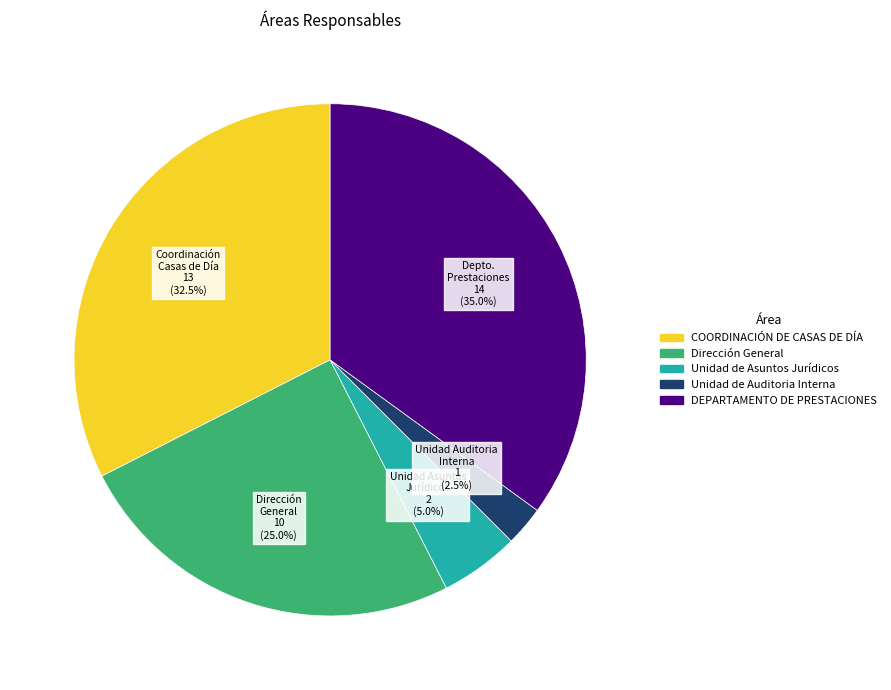

What percentage do Dirección General and Unidad Auditoria Interna together represent?

27.5%